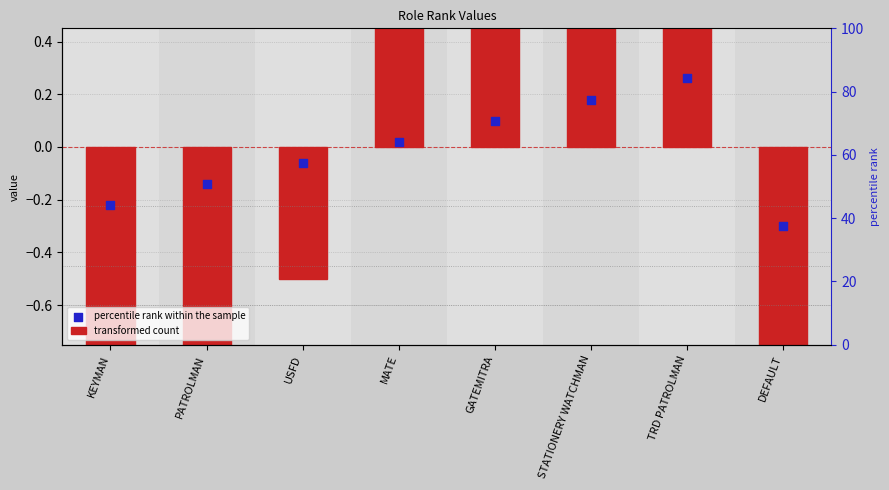

Is the value of percentile rank within the sample at USFD greater than the value of transformed count at DEFAULT?

Yes